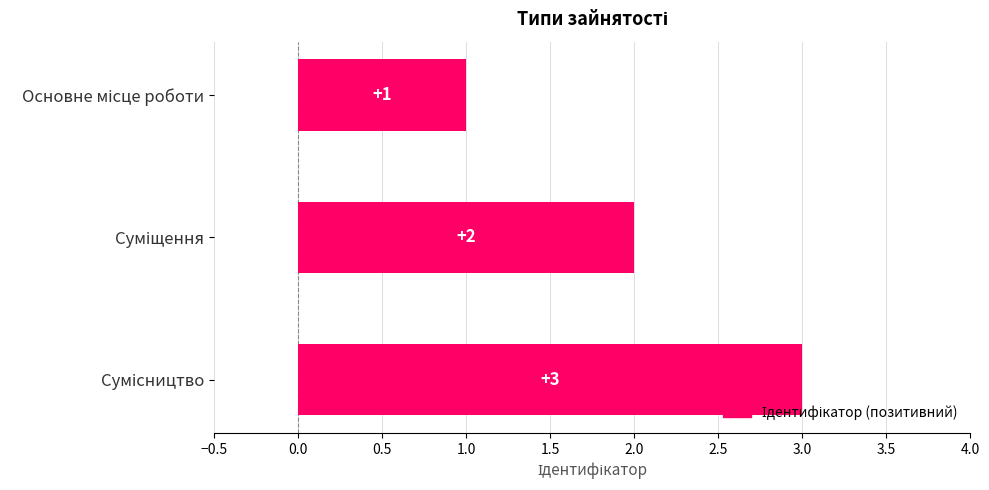

What is the minimum value shown in the chart?

1